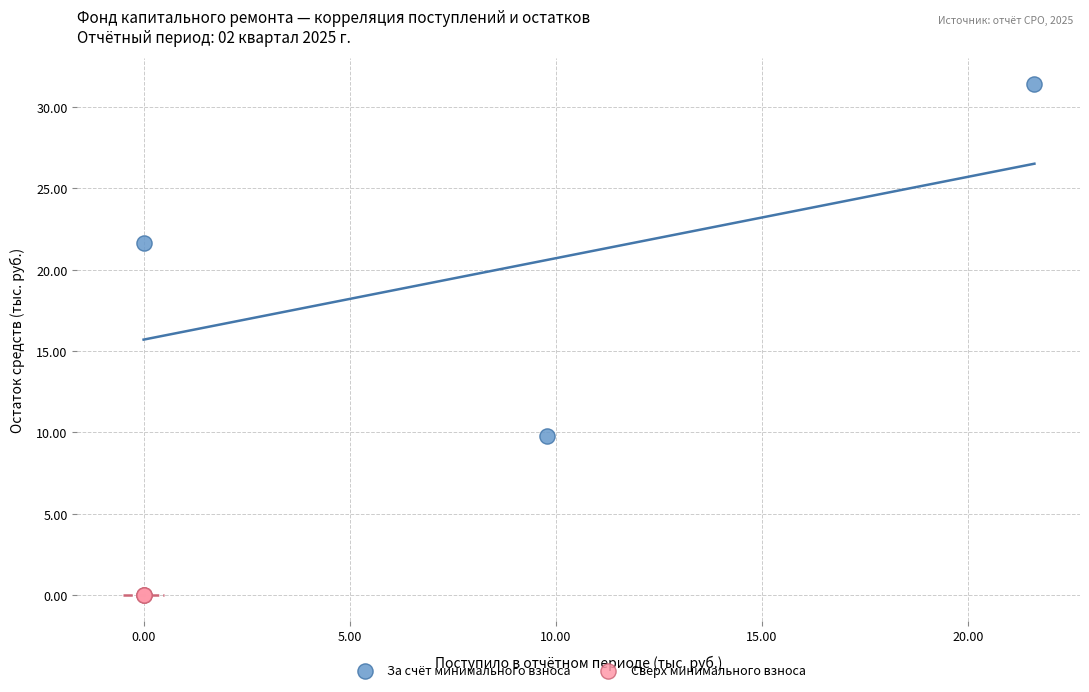

Which series contains the highest Y value?

За счёт минимального взноса